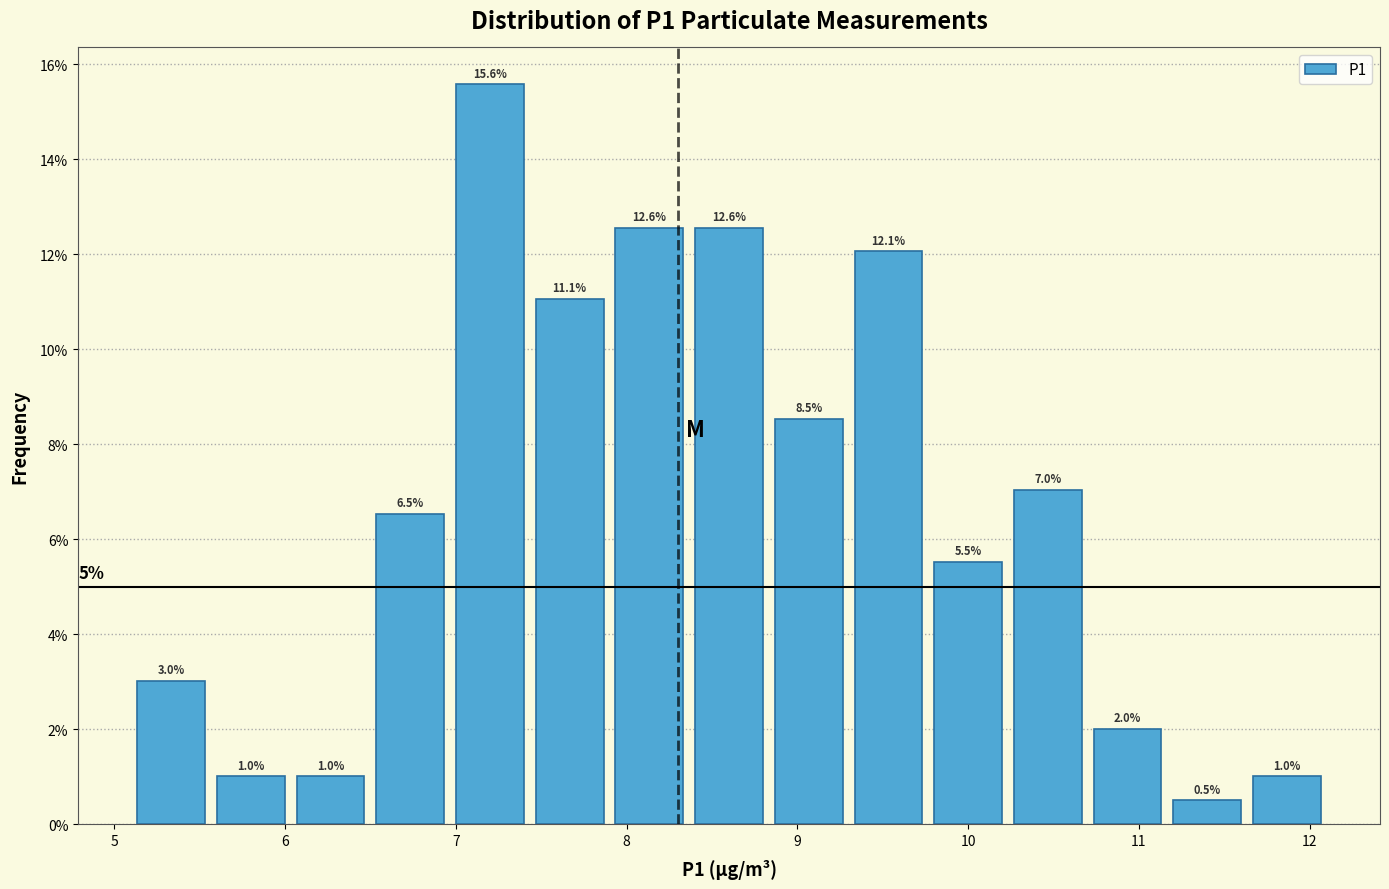

Which range on the x-axis has the tallest bar?

7.0 to 7.4